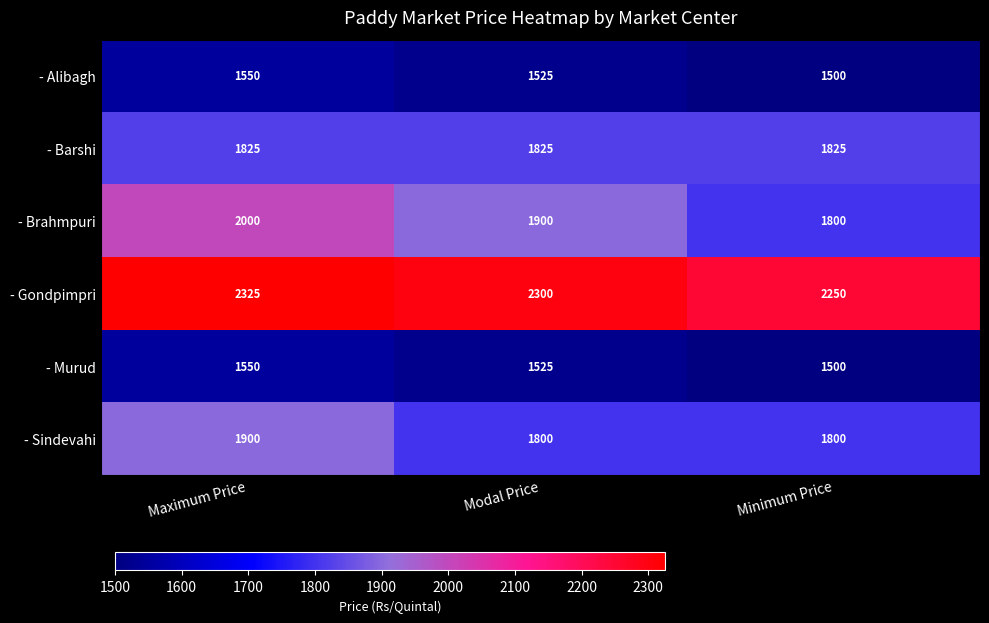

Count the - Alibagh values in the range 1500 to 1550.

3